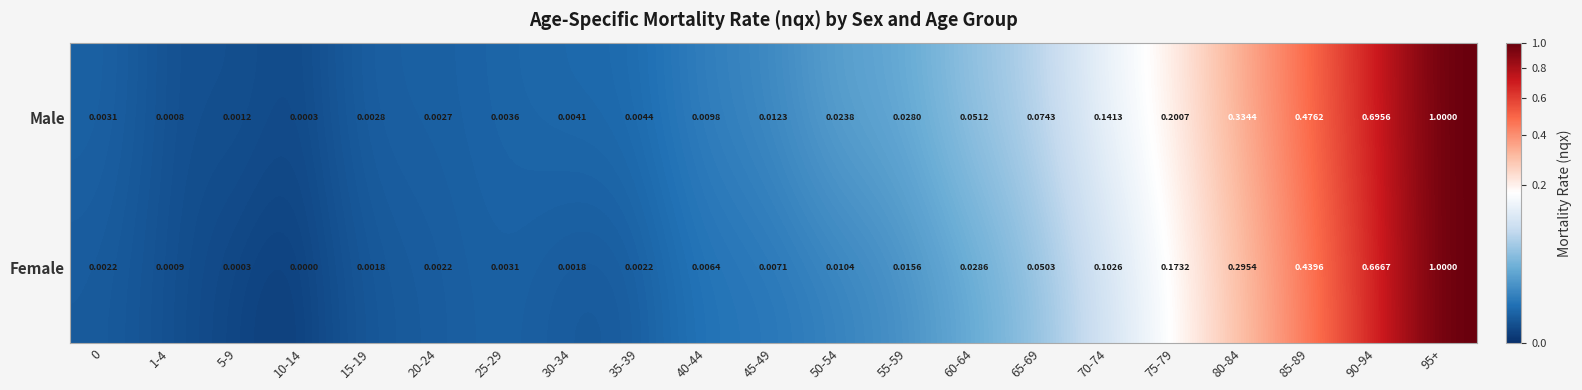

Rank the series at 90-94 from highest to lowest value.

Male, Female